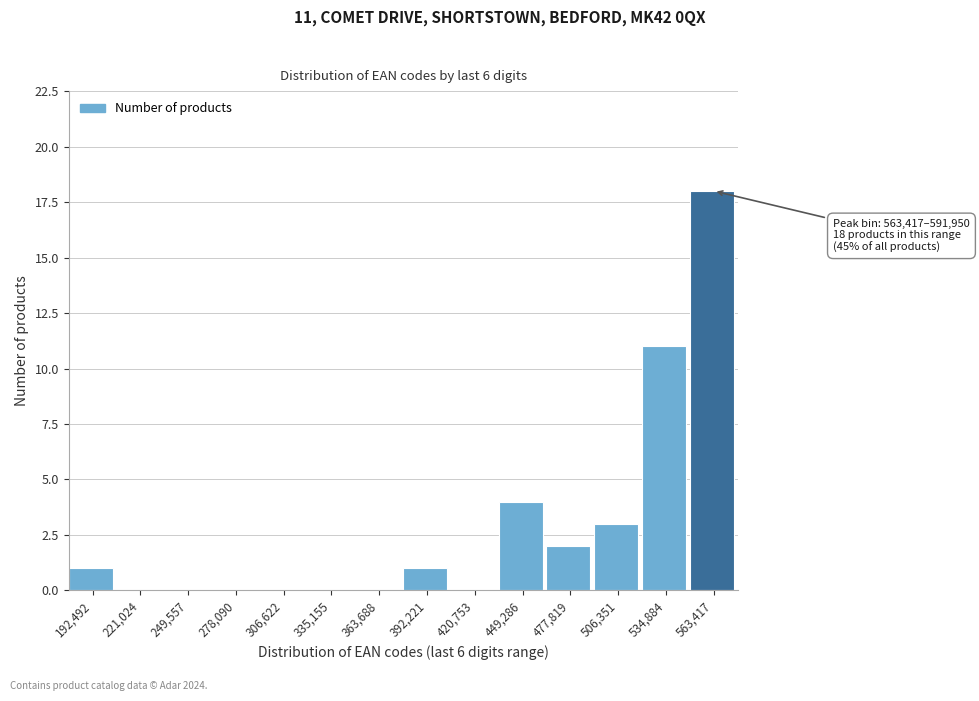

Reading right to left, what are all the values shown in this chart?

563,417=18	534,884=11	506,351=3	477,819=2	449,286=4	420,753=0	392,221=1	363,688=0	335,155=0	306,622=0	278,090=0	249,557=0	221,024=0	192,492=1